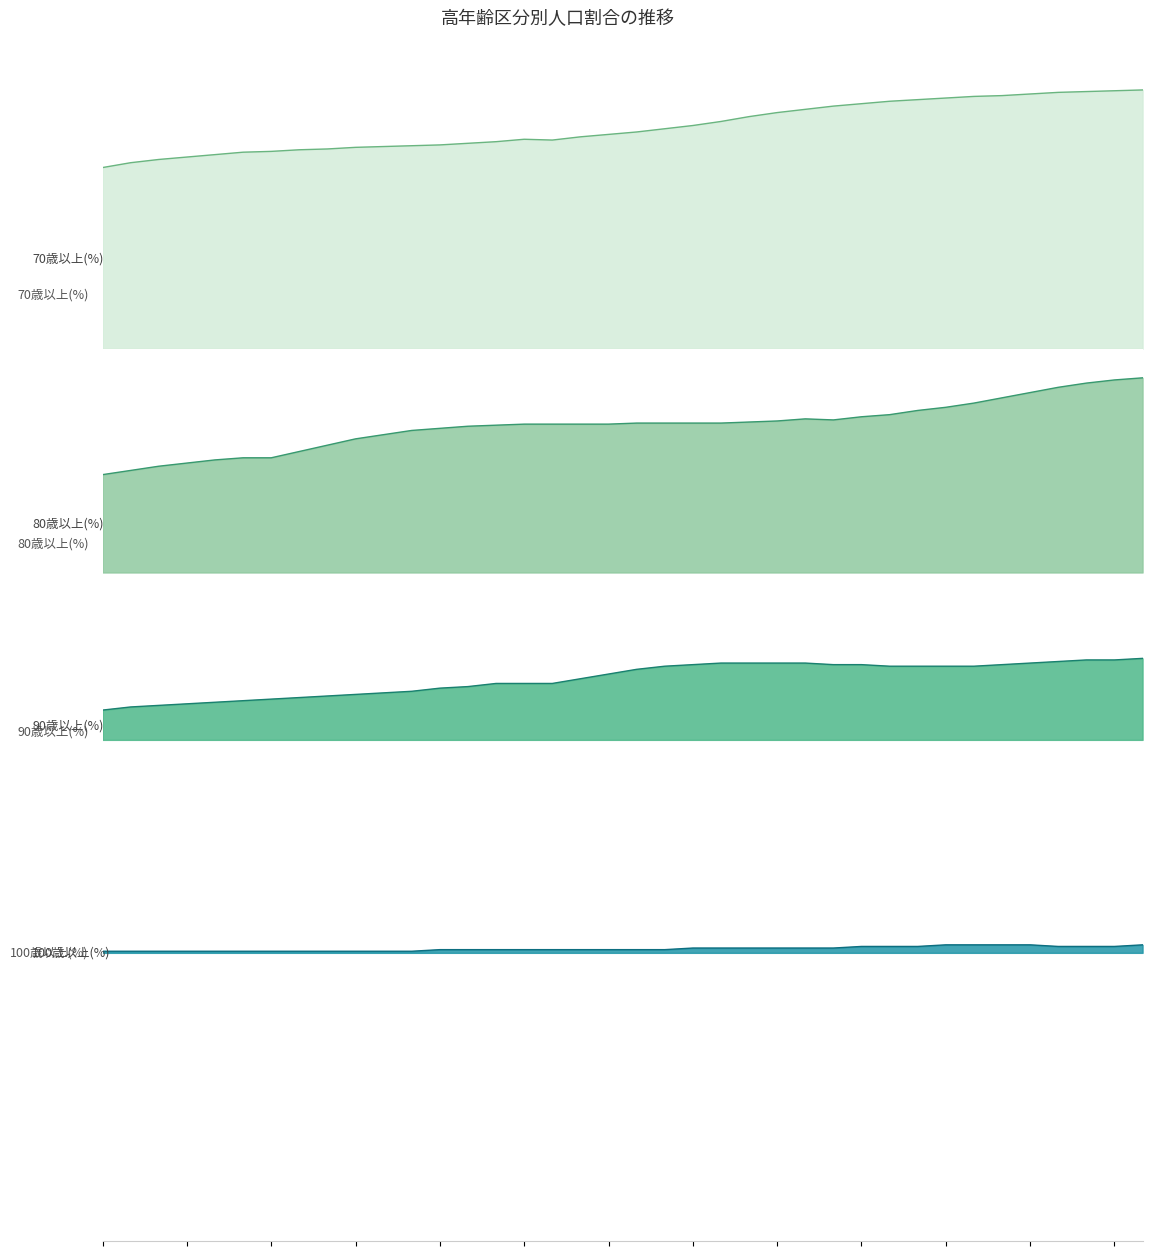

Reading right to left, transcribe all the data shown in this chart.

70歳以上(%): 2057=32.0	2056=31.9	2055=31.8	2054=31.7	2053=31.5	2052=31.3	2051=31.2	2050=31.0	2049=30.8	2048=30.6	2047=30.3	2046=30.0	2045=29.6	2044=29.2	2043=28.7	2042=28.1	2041=27.6	2040=27.2	2039=26.8	2038=26.5	2037=26.2	2036=25.8	2035=25.9	2034=25.6	2033=25.4	2032=25.2	2031=25.1	2030=25.0	2029=24.9	2028=24.7	2027=24.6	2026=24.4	2025=24.3	2024=24.0	2023=23.7	2022=23.4	2021=23.0	2020=22.4
80歳以上(%): 2057=25.5	2056=25.3	2055=25.0	2054=24.6	2053=24.1	2052=23.6	2051=23.1	2050=22.7	2049=22.4	2048=22.0	2047=21.8	2046=21.5	2045=21.6	2044=21.4	2043=21.3	2042=21.2	2041=21.2	2040=21.2	2039=21.2	2038=21.1	2037=21.1	2036=21.1	2035=21.1	2034=21.0	2033=20.9	2032=20.7	2031=20.5	2030=20.1	2029=19.7	2028=19.1	2027=18.5	2026=17.9	2025=17.9	2024=17.7	2023=17.4	2022=17.1	2021=16.7	2020=16.3
90歳以上(%): 2057=18.2	2056=18.1	2055=18.1	2054=18.0	2053=17.9	2052=17.8	2051=17.7	2050=17.7	2049=17.7	2048=17.7	2047=17.8	2046=17.8	2045=17.9	2044=17.9	2043=17.9	2042=17.9	2041=17.8	2040=17.7	2039=17.5	2038=17.2	2037=16.9	2036=16.6	2035=16.6	2034=16.6	2033=16.4	2032=16.3	2031=16.1	2030=16.0	2029=15.9	2028=15.8	2027=15.7	2026=15.6	2025=15.5	2024=15.4	2023=15.3	2022=15.2	2021=15.1	2020=14.9
100歳以上(%): 2057=18.5	2056=18.4	2055=18.4	2054=18.4	2053=18.5	2052=18.5	2051=18.5	2050=18.5	2049=18.4	2048=18.4	2047=18.4	2046=18.3	2045=18.3	2044=18.3	2043=18.3	2042=18.3	2041=18.3	2040=18.2	2039=18.2	2038=18.2	2037=18.2	2036=18.2	2035=18.2	2034=18.2	2033=18.2	2032=18.2	2031=18.1	2030=18.1	2029=18.1	2028=18.1	2027=18.1	2026=18.1	2025=18.1	2024=18.1	2023=18.1	2022=18.1	2021=18.1	2020=18.1